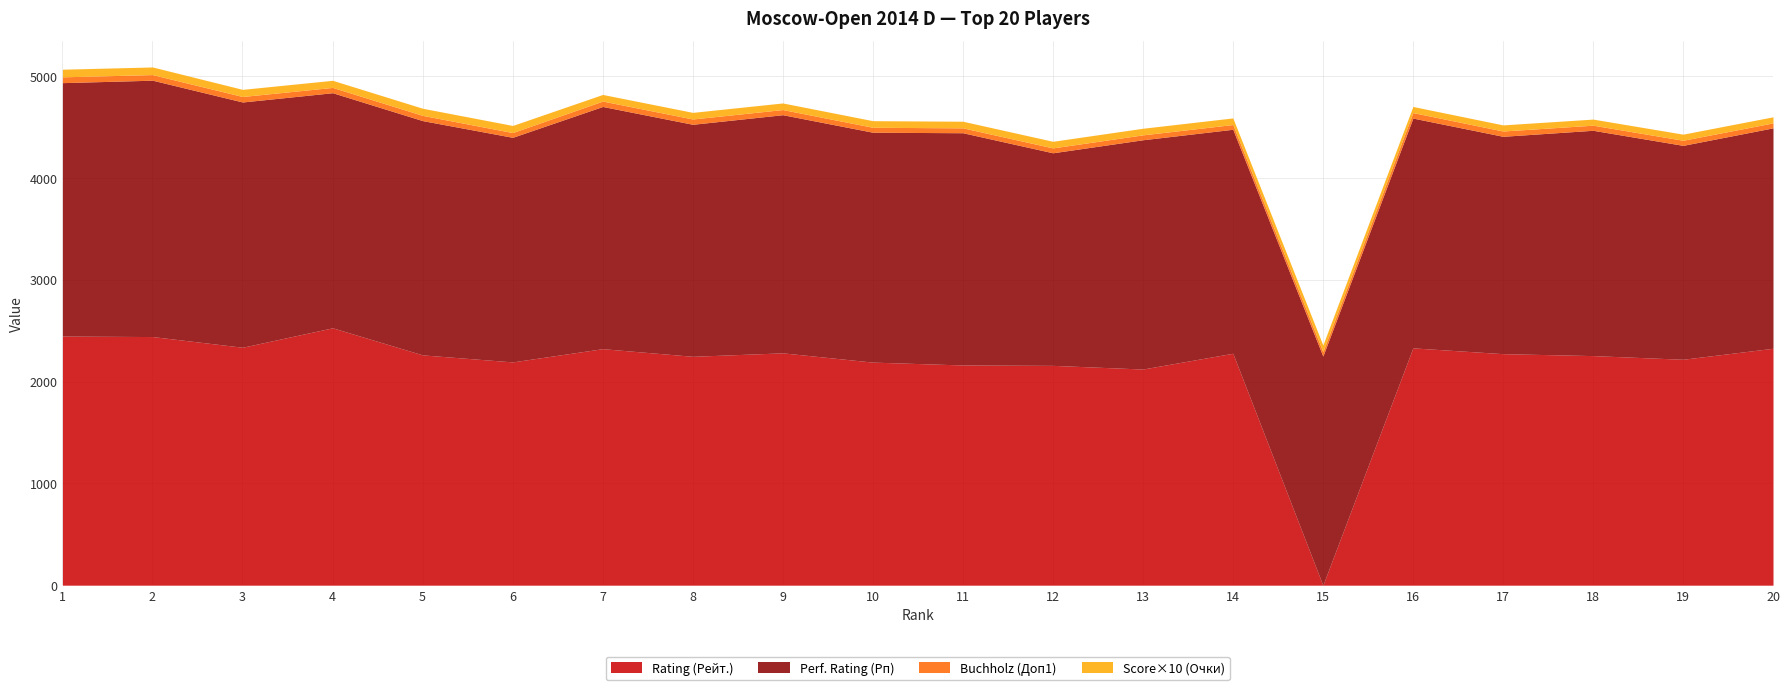

Which series has the largest total across all categories?

Perf. Rating (Рп)